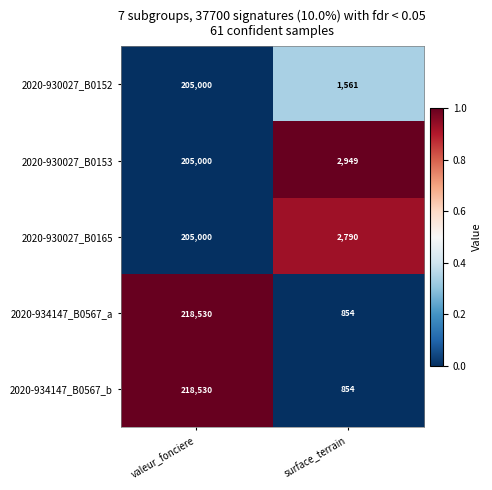

What is the spread (max minus min) of values at surface_terrain?

2095